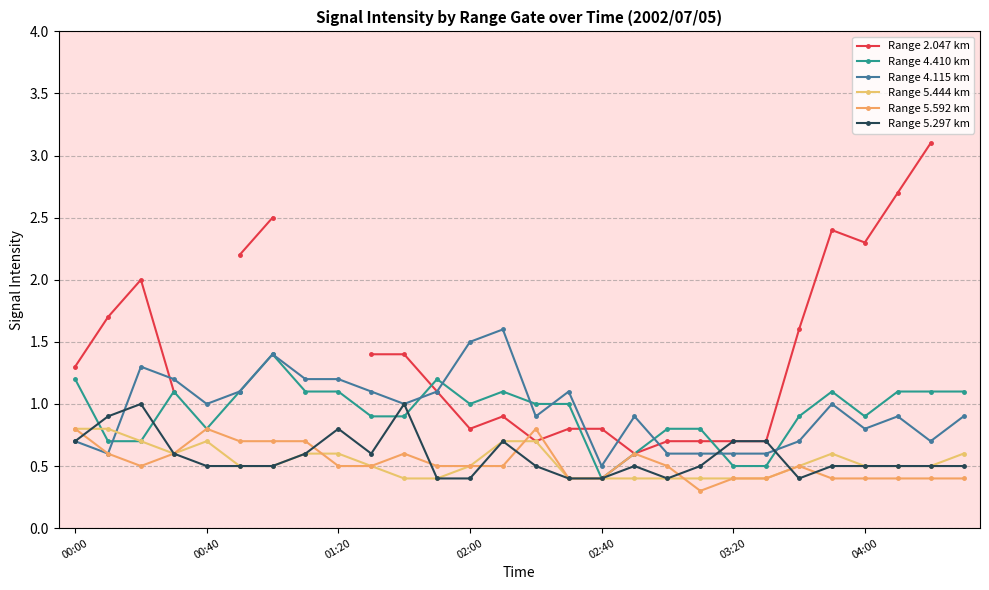

Is the value of Range 2.047 km at 7 greater than the value of Range 5.297 km at 15?

No